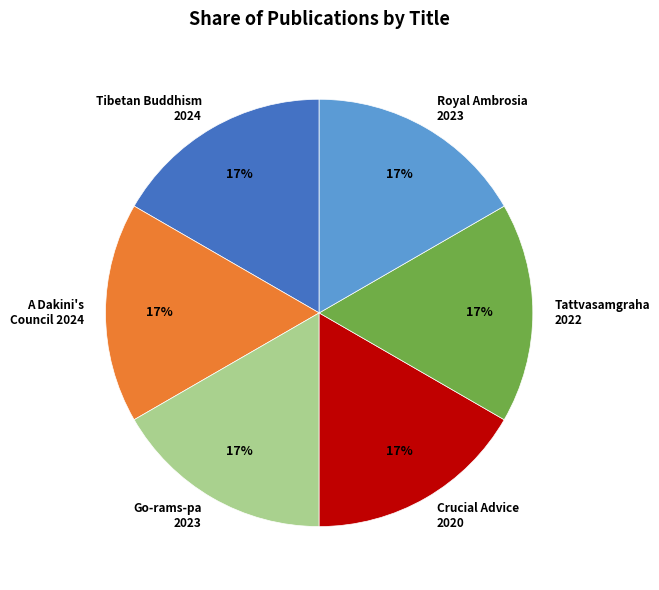

What is the ratio of the value at Crucial Advice 2020 to the value at Tibetan Buddhism 2024?

1.0